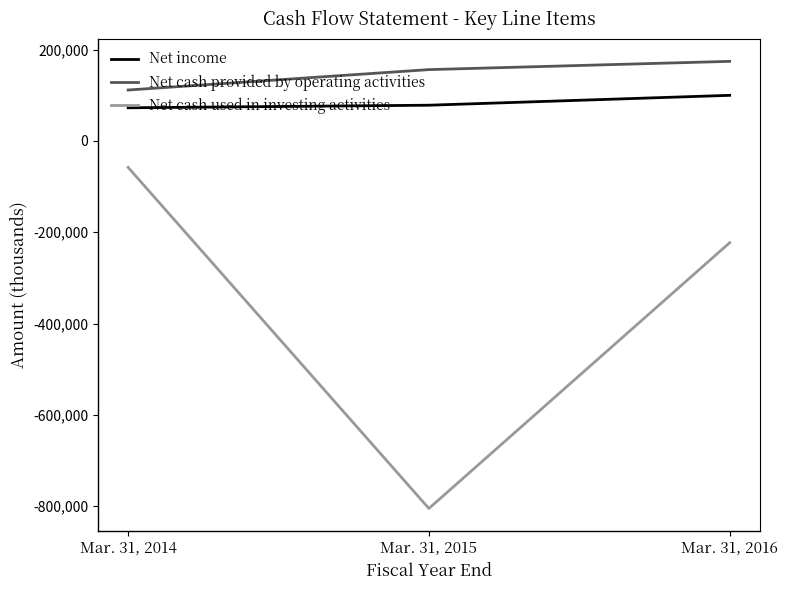

At which category does the chart reach its minimum across all series?

Mar. 31, 2015